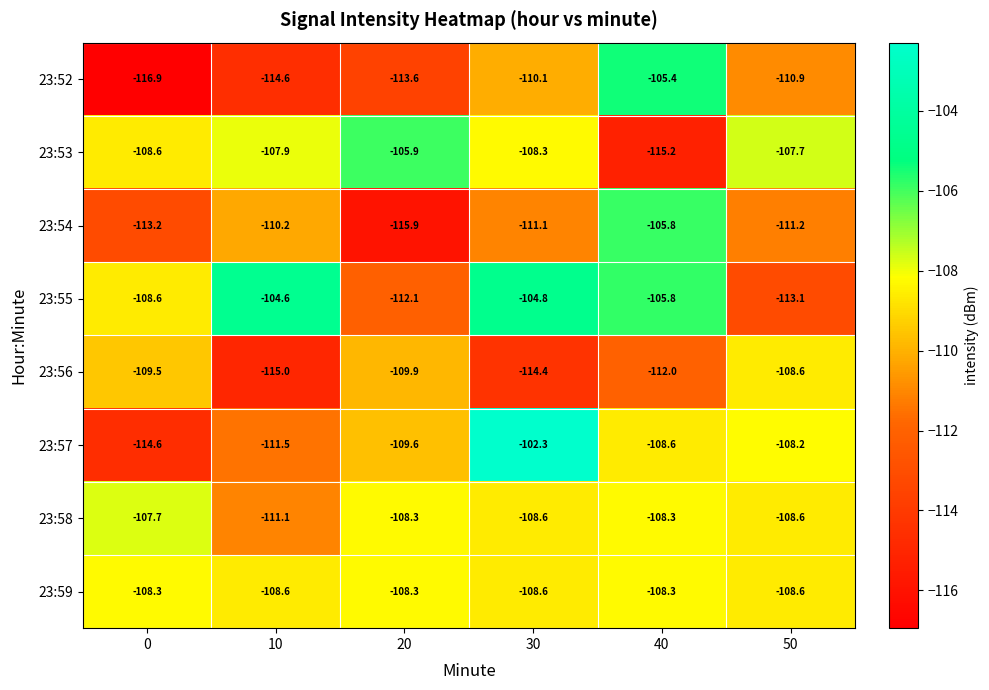

What is the average value of the 23:55 series?

-108.2